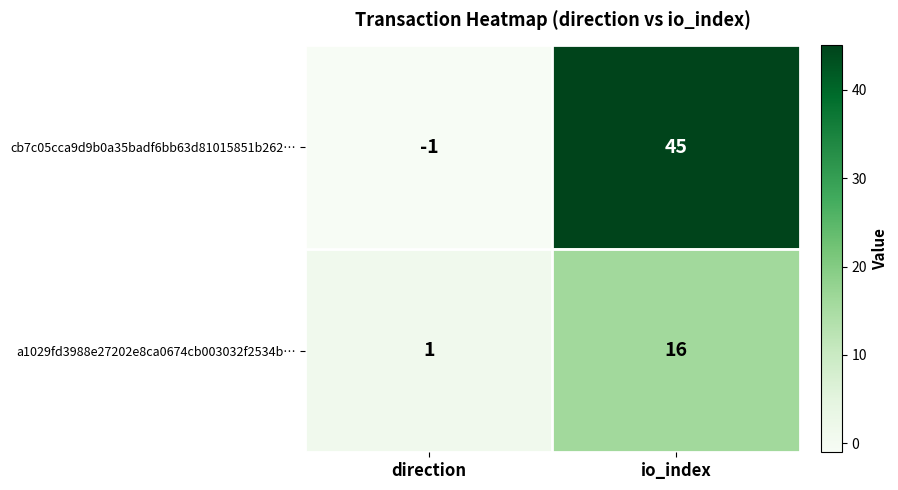

Which category has the lowest value across all series?

direction